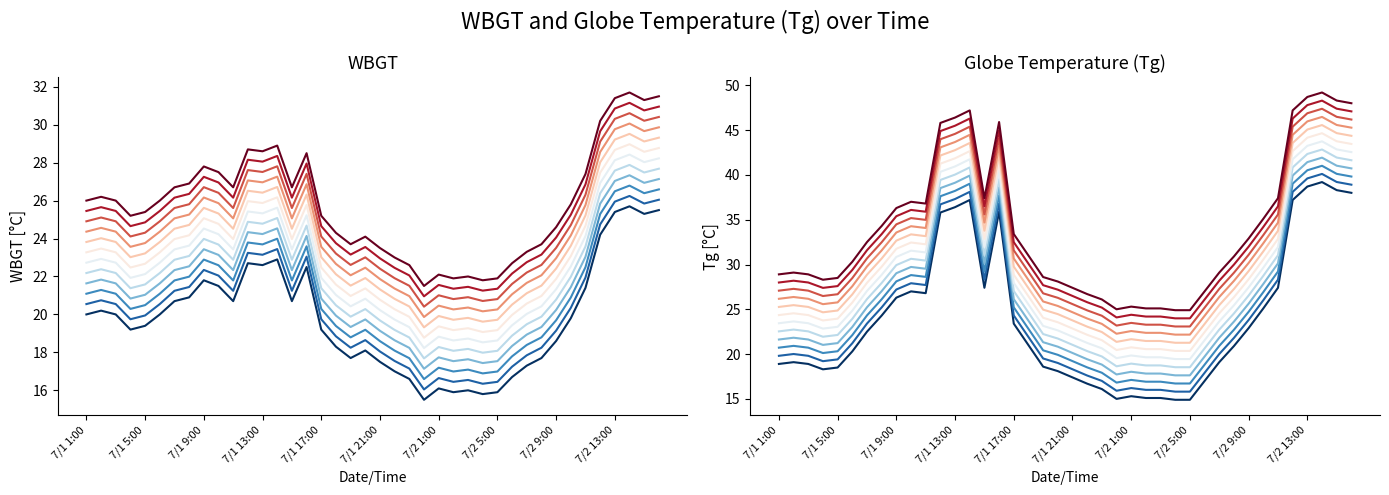

Is it true that WBGT equals 26.6 at 30?

False